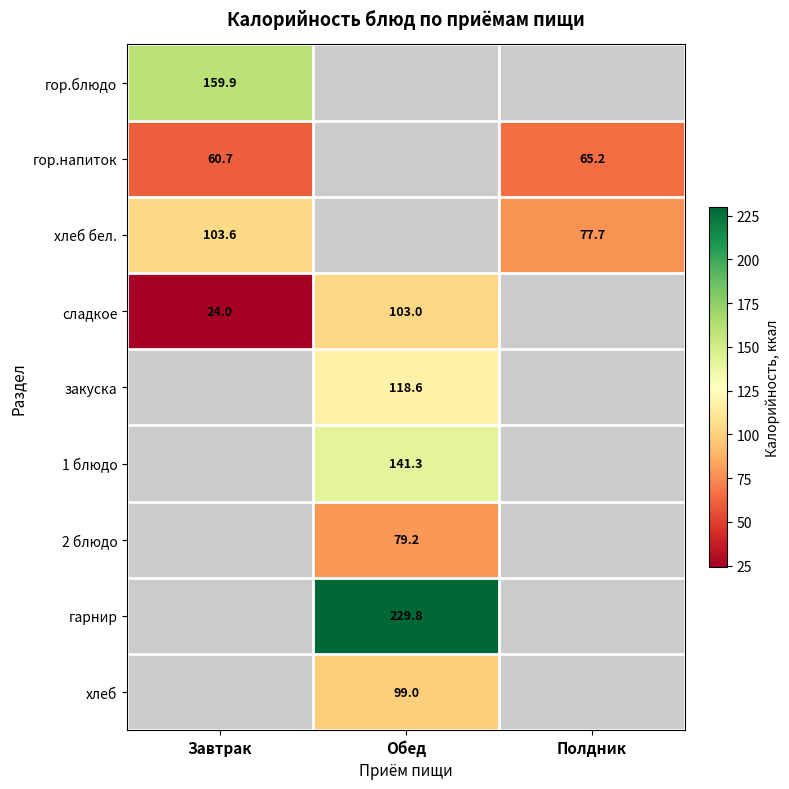

Between Завтрак and Обед, which series saw the biggest shift?

сладкое